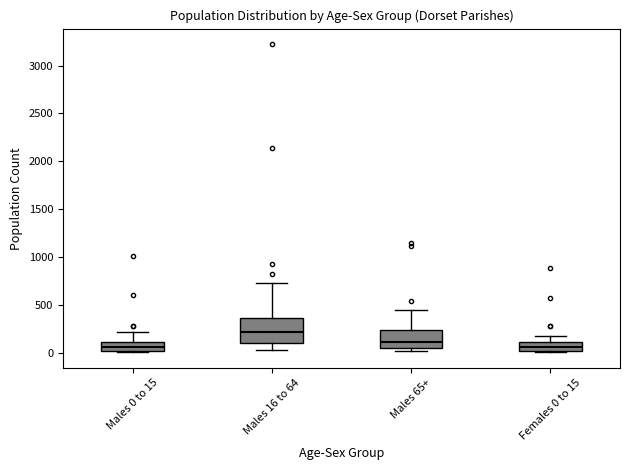

Comparing the boxes themselves (not the whiskers), which one is the tallest?

Males 16 to 64